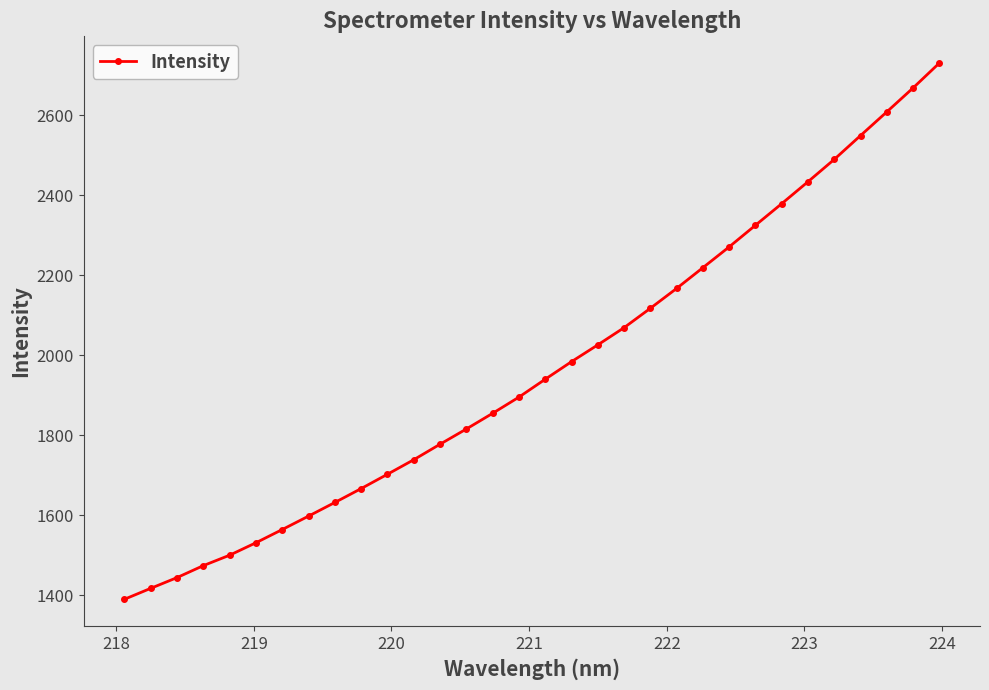

What is the average value?

1968.5